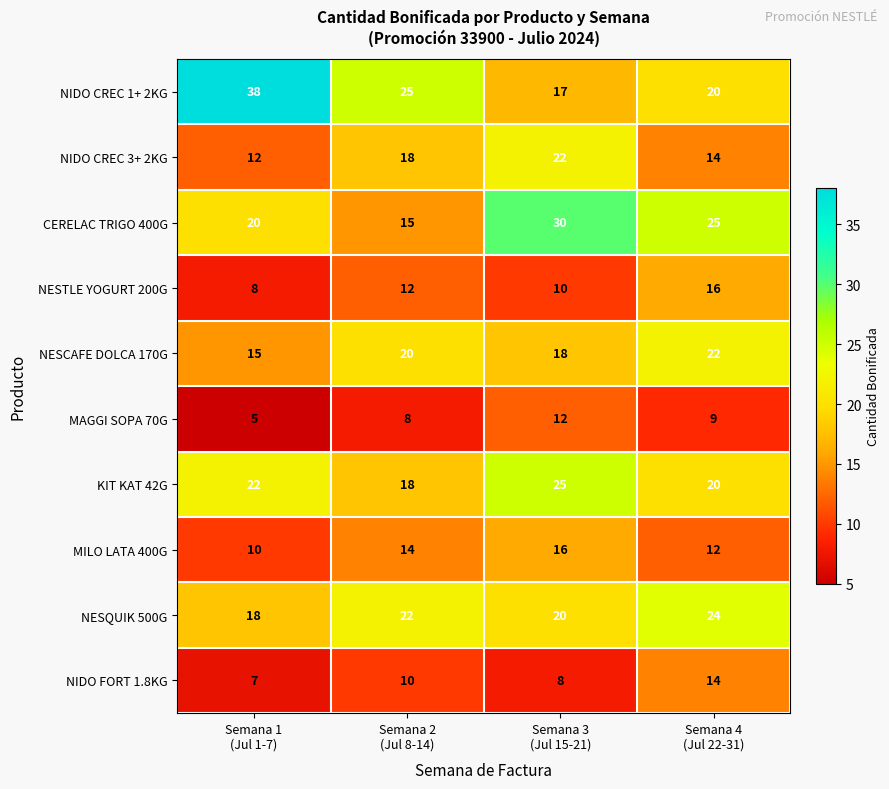

Which series has the largest total across all categories?

NIDO CREC 1+ 2KG